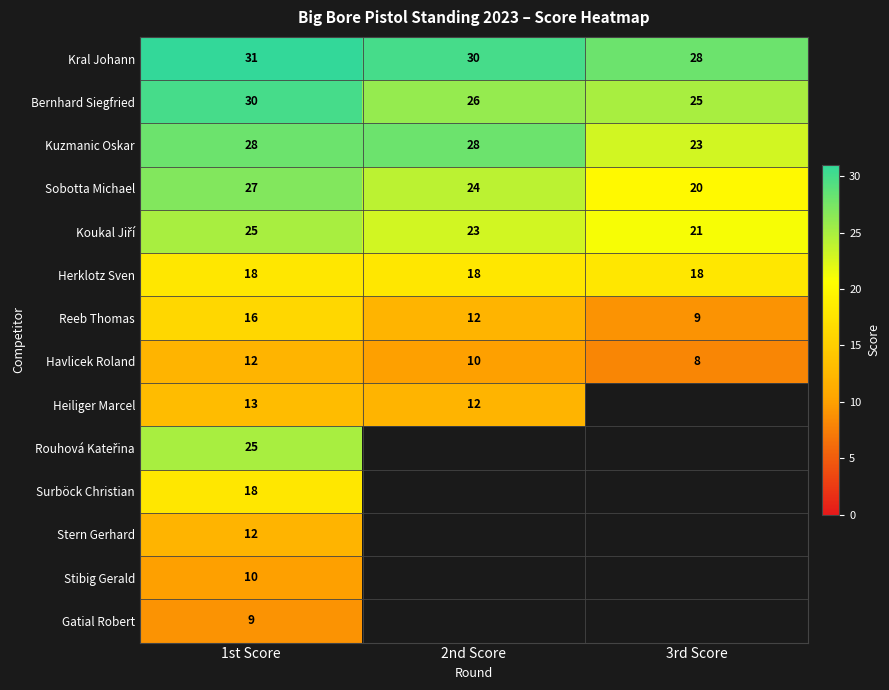

The Sobotta Michael series shows 20 at 3rd Score. True or false?

True